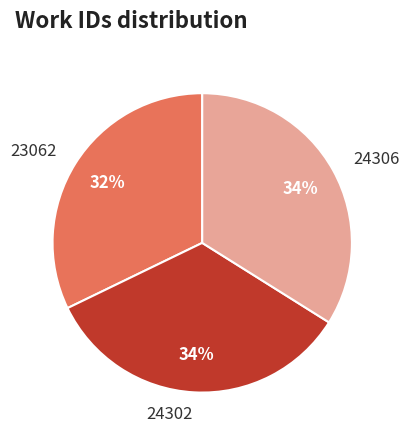

To the nearest percent, what percentage of the pie is 24302?

34%